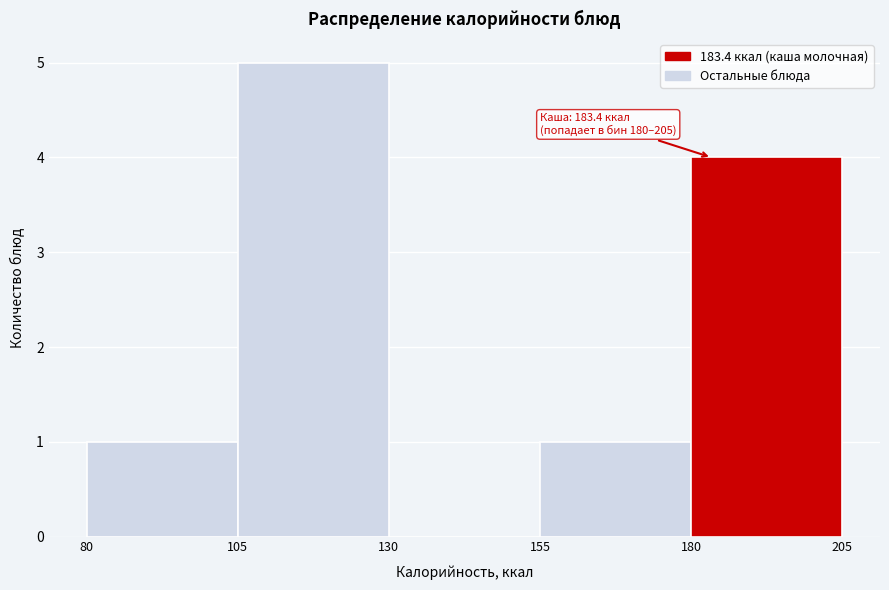

Which range on the x-axis has the tallest bar?

105 to 130